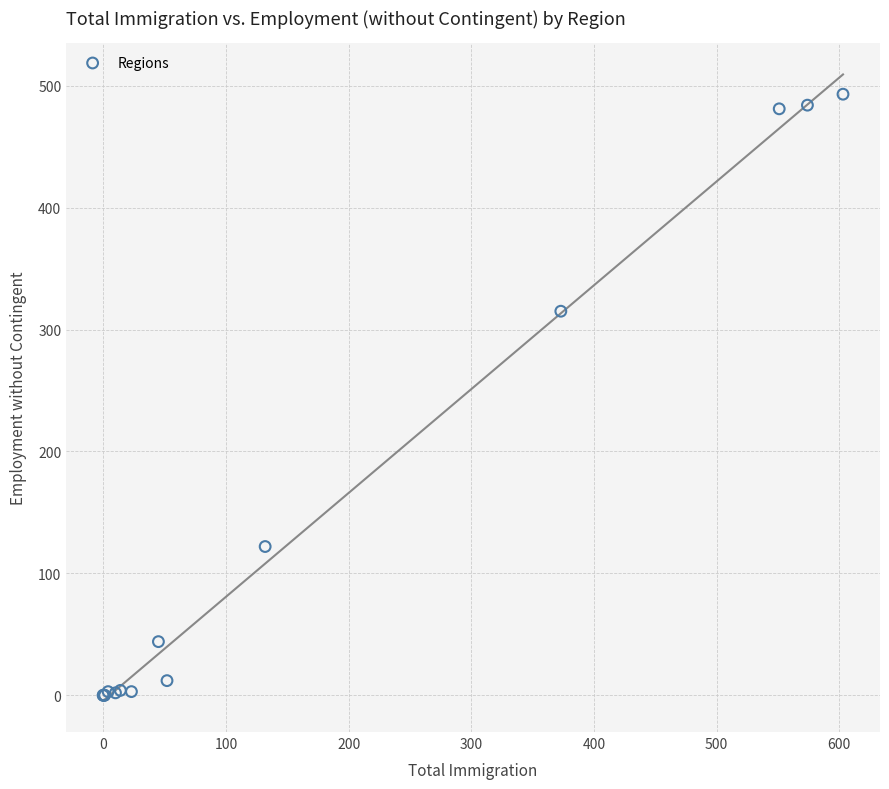

What Y value in the scatter plot is closest to 246?

315